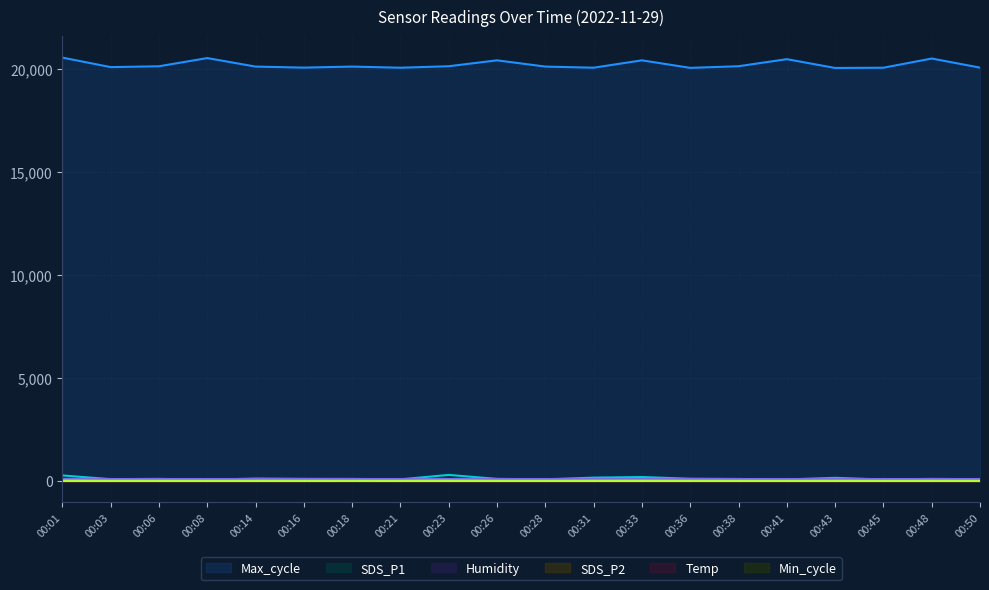

At how many categories does at least one series exceed 16962?

20